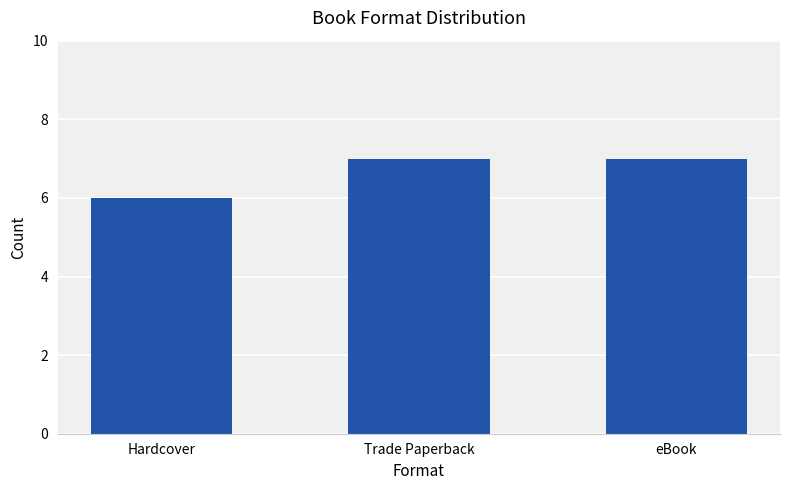

True or false: the data shows 7 at eBook.

True